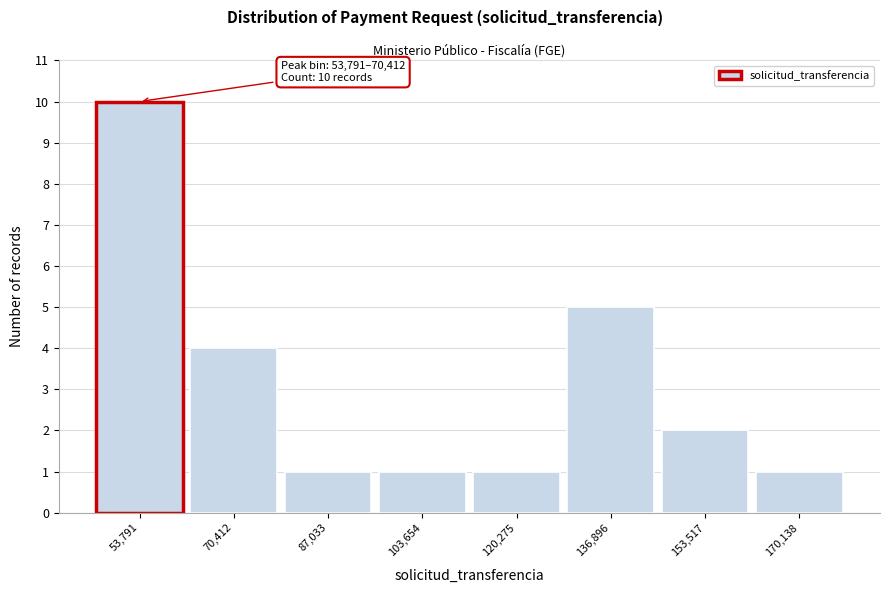

Reading left to right, what are all the values shown in this chart?

10	4	1	1	1	5	2	1